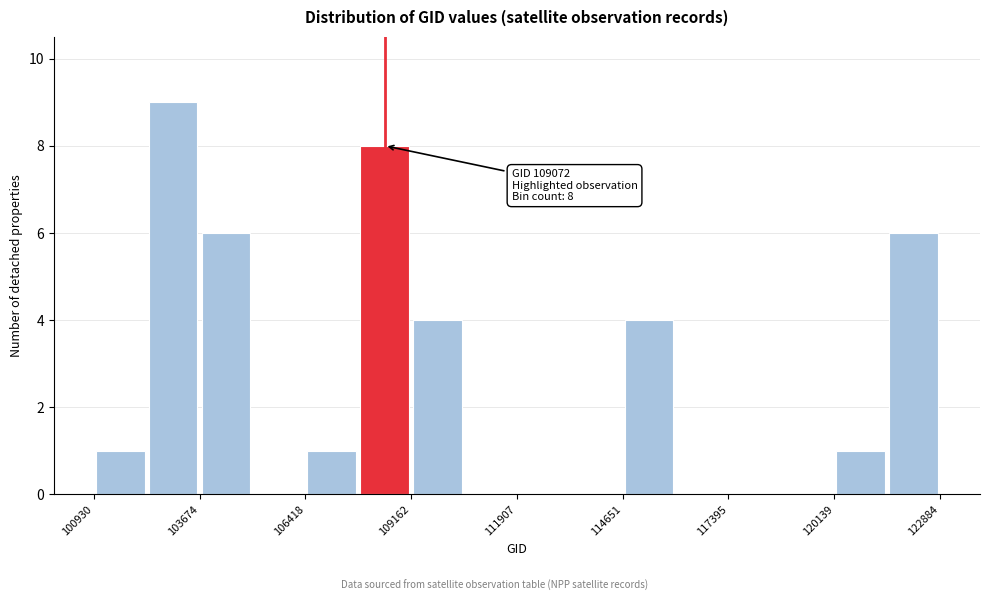

Around what value on the x-axis is the tallest bar? Give the approximate position of its centre, as read against the axis.

103000